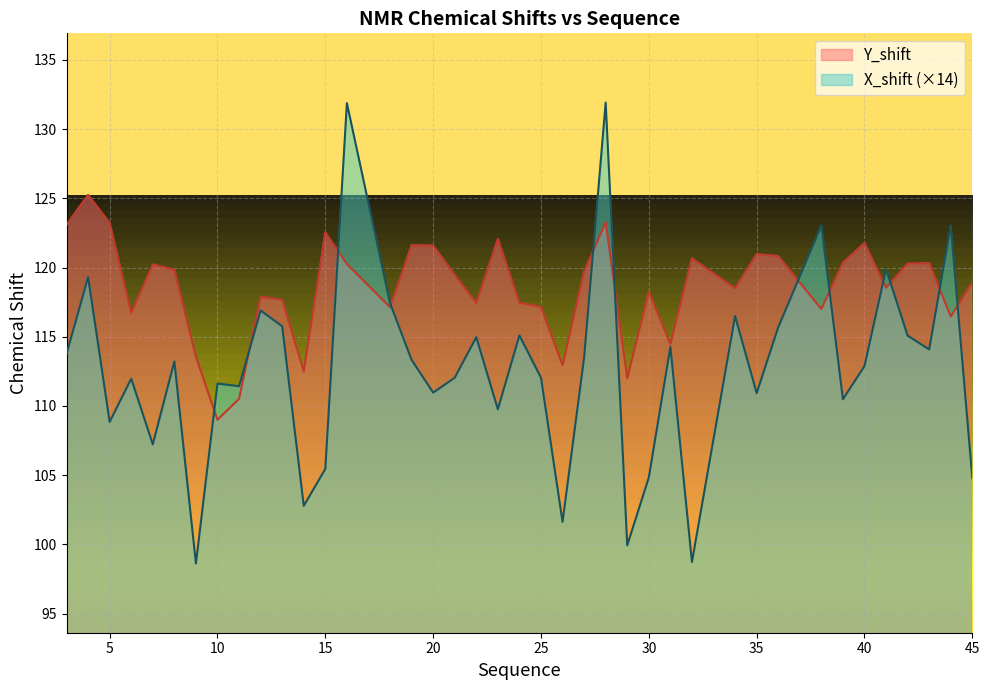

What is the sum of the X_shift values at 9 and 18?

216.0